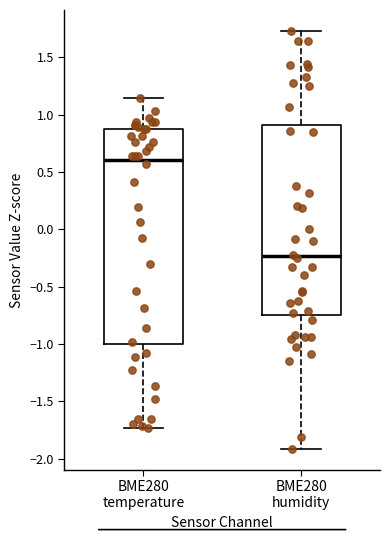

Which box's median line is the highest?

BME280 temperature